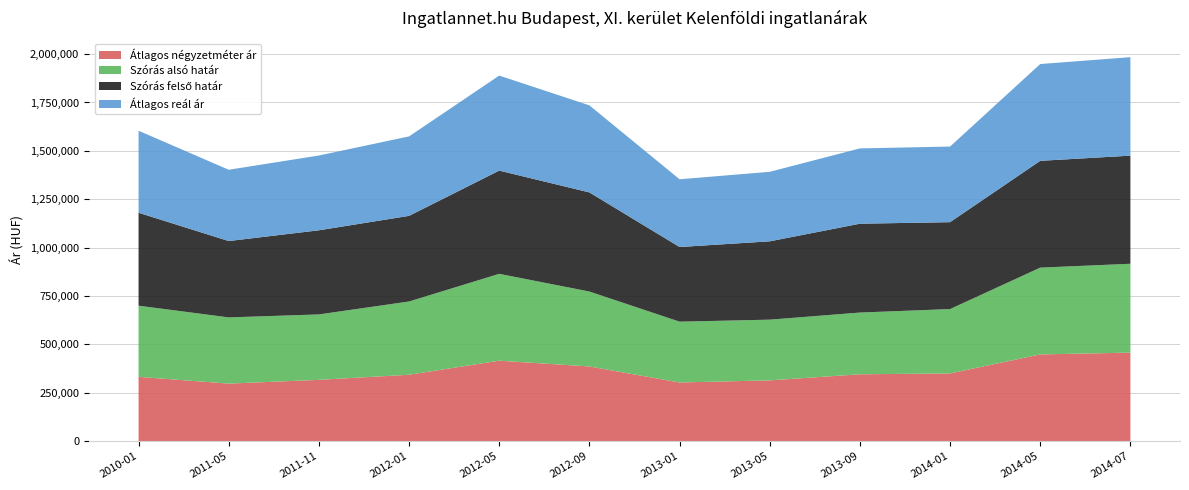

Reading right to left, list all the values displayed in this chart.

Átlagos négyzetméter ár: 2014-07=457407	2014-05=448116	2014-01=349916	2013-09=345402	2013-05=313963	2013-01=303060	2012-09=385762	2012-05=415671	2012-01=343019	2011-11=316673	2011-05=297271	2010-01=332258
Szórás alsó határ: 2014-07=459120	2014-05=448512	2014-01=332596	2013-09=319041	2013-05=313709	2013-01=314300	2012-09=387307	2012-05=448880	2012-01=378579	2011-11=338157	2011-05=342081	2010-01=367629
Szórás felső határ: 2014-07=558746	2014-05=551948	2014-01=449018	2013-09=459169	2013-05=404825	2013-01=385800	2012-09=512297	2012-05=533414	2012-01=442551	2011-11=434749	2011-05=394645	2010-01=480261
Átlagos reál ár: 2014-07=508933	2014-05=500230	2014-01=390807	2013-09=389105	2013-05=359267	2013-01=350050	2012-09=449802	2012-05=491147	2012-01=410565	2011-11=386453	2011-05=368363	2010-01=423945